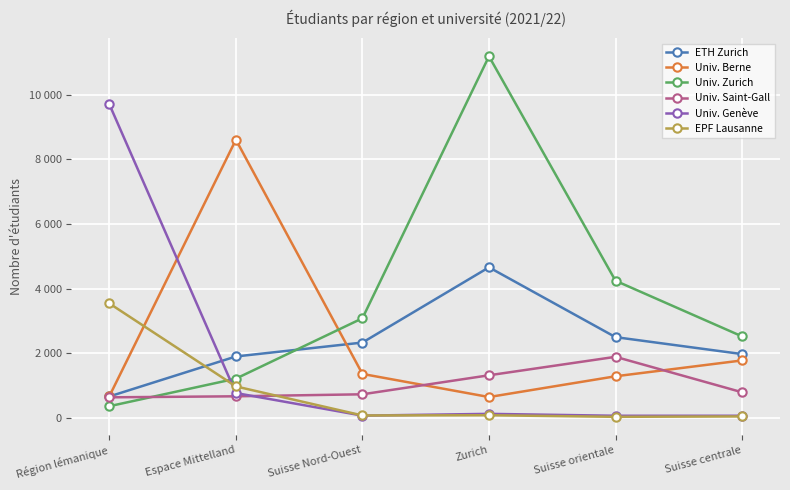

What is the label of the 6th point from the right?

Région lémanique